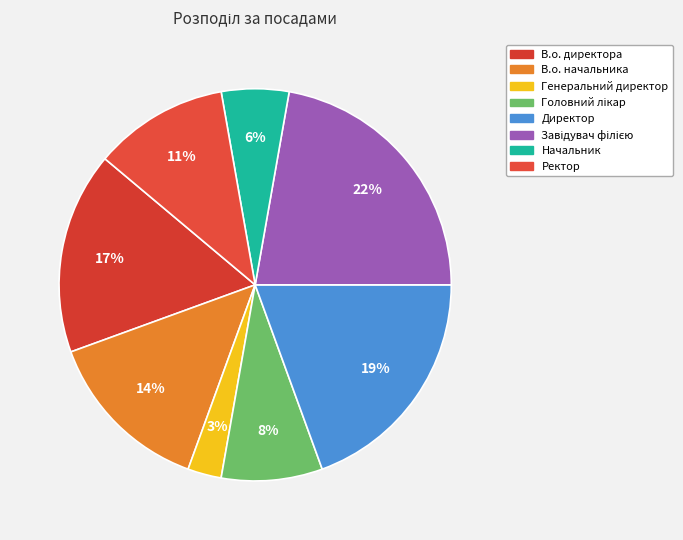

Is it true that Ректор is 6% of the pie?

False